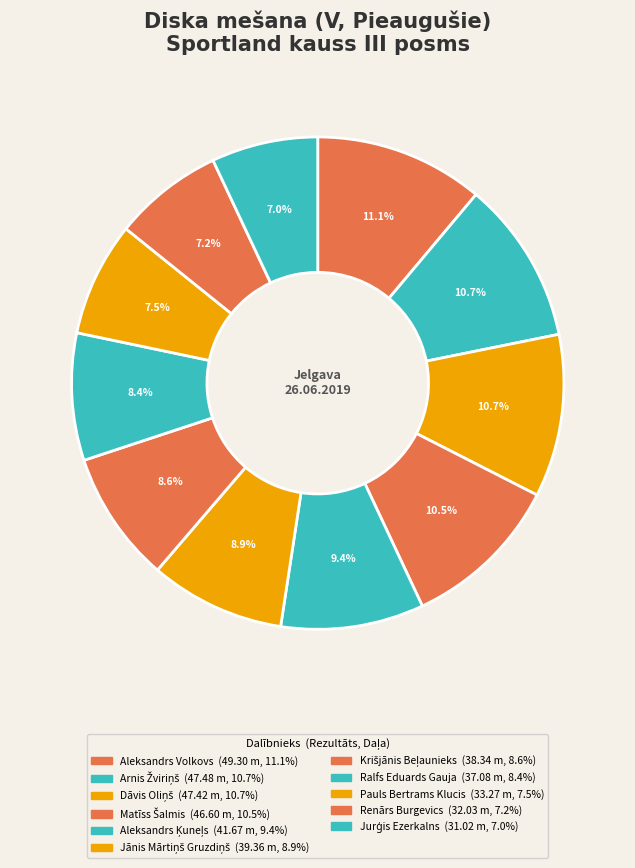

What percentage is the Renārs Burgevics slice, to the nearest percent?

7%